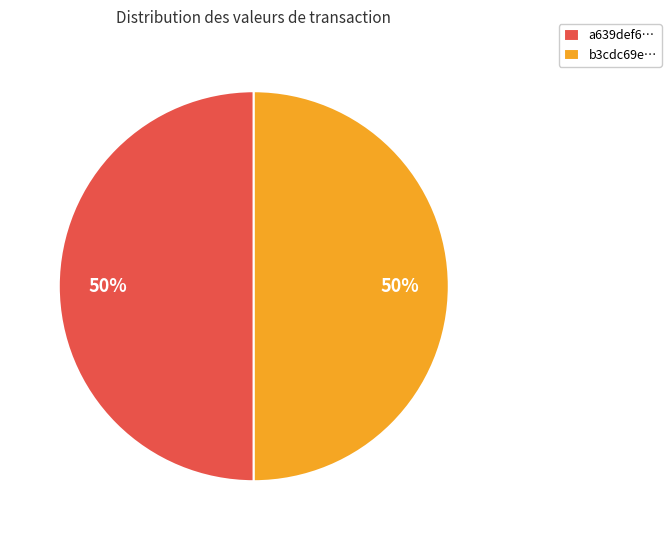

To the nearest percent, what is the average slice percentage?

50%